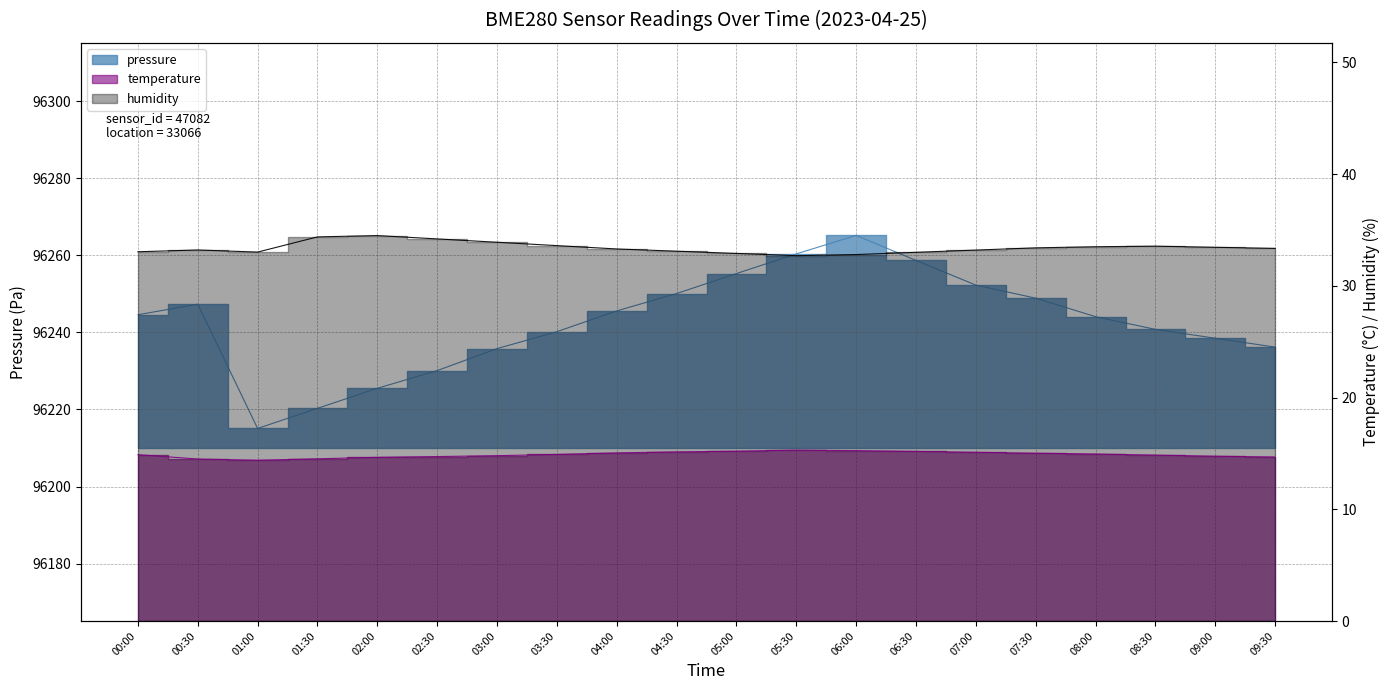

What is the difference between the humidity values at 03:00 and 02:00?

0.6